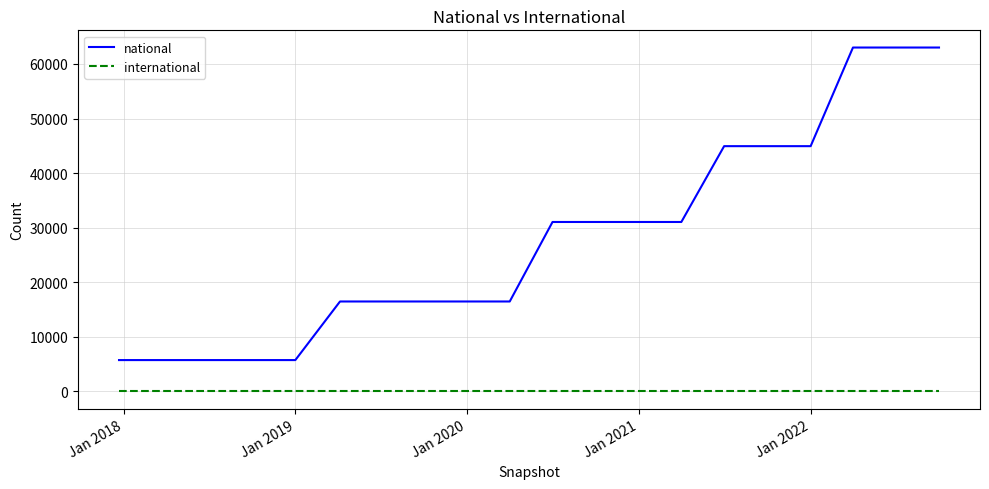

What are all the series names shown in the legend?

national, international